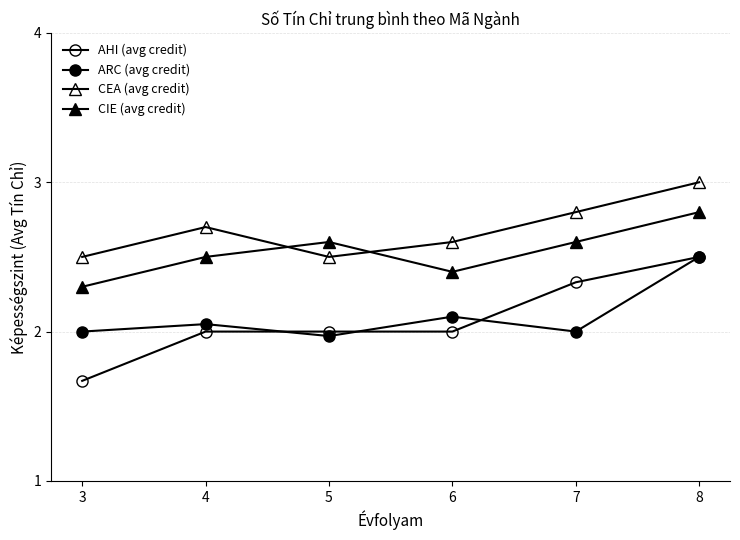

How many lines are shown in the chart?

4